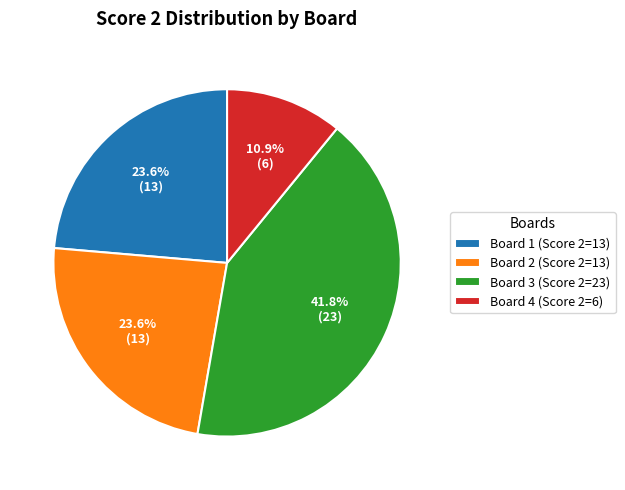

To the nearest percent, what is the difference between the Board 3 and Board 4 slice percentages?

31%